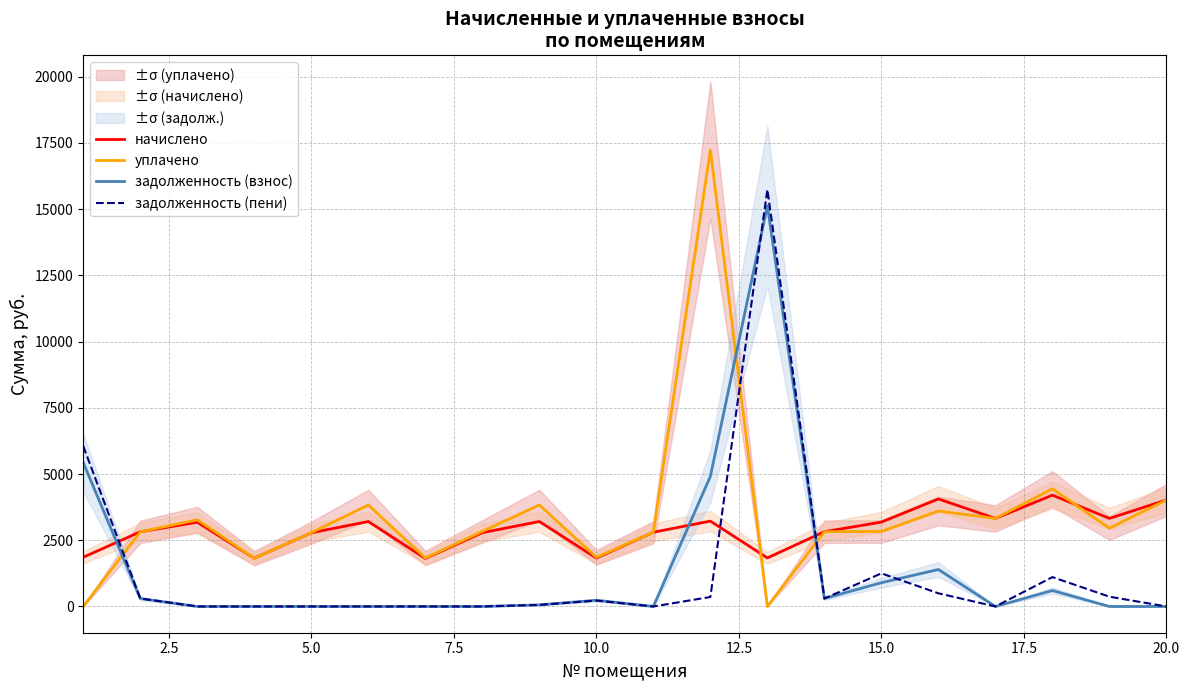

In задолженность (взнос), how many points are lower than both neighbors (excluding endpoints)?

3